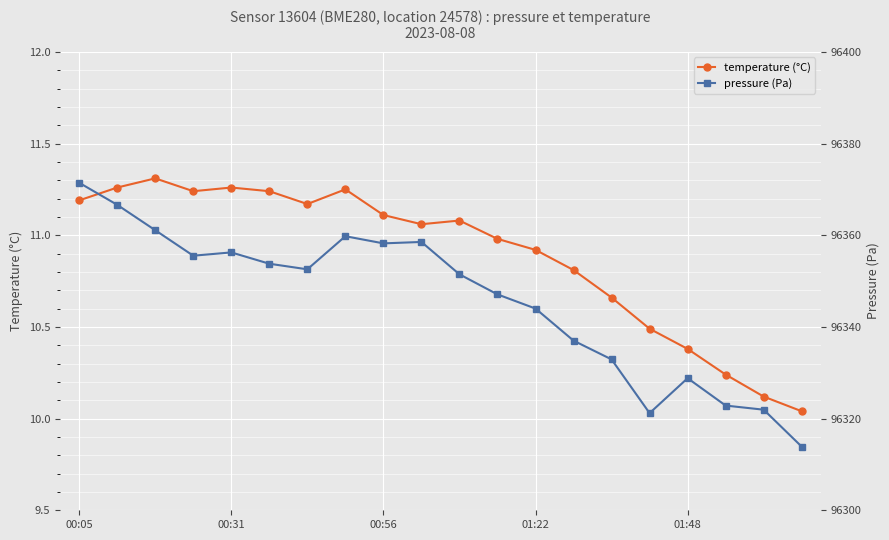

Which category has the lowest value across all series?

19